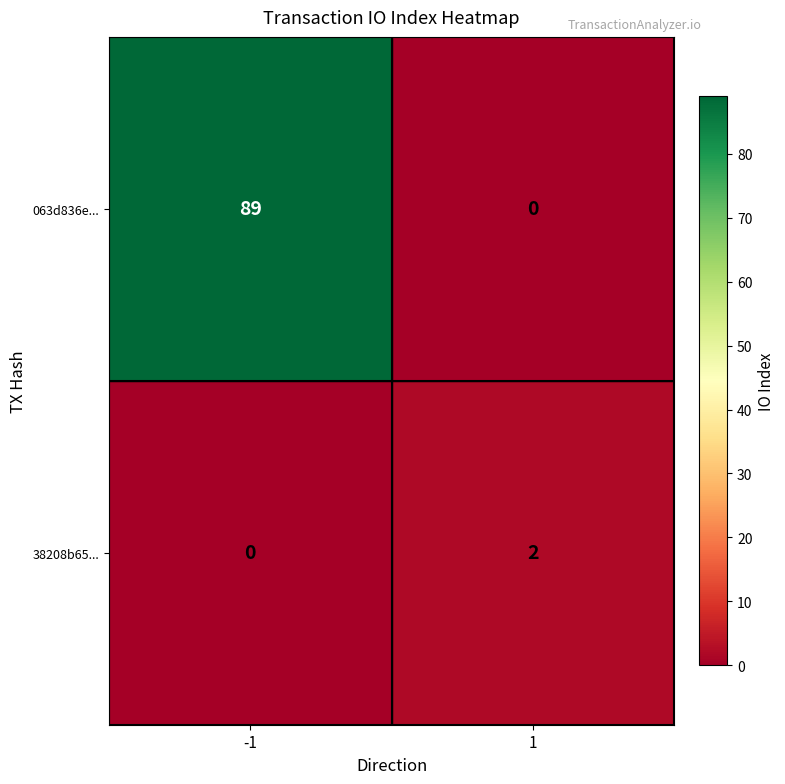

Which series has the largest total across all categories?

063d836e...